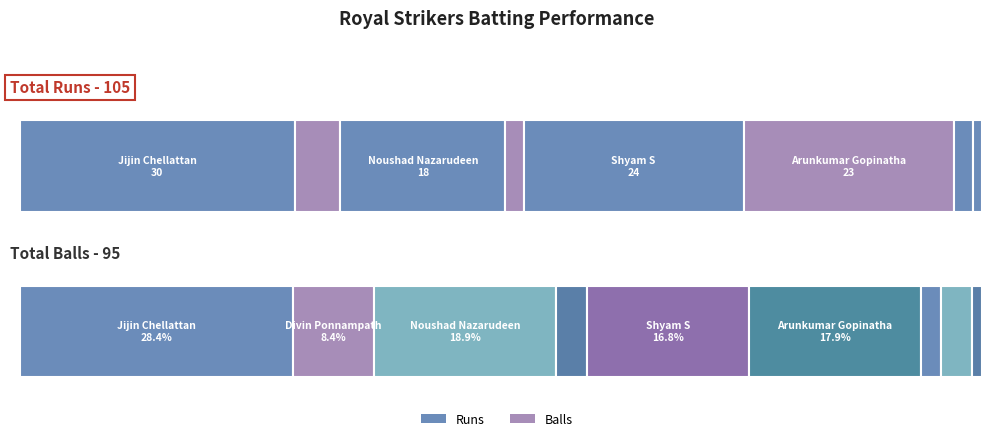

Which series changed the most between Divin Ponnampath and Deepu D?

Balls